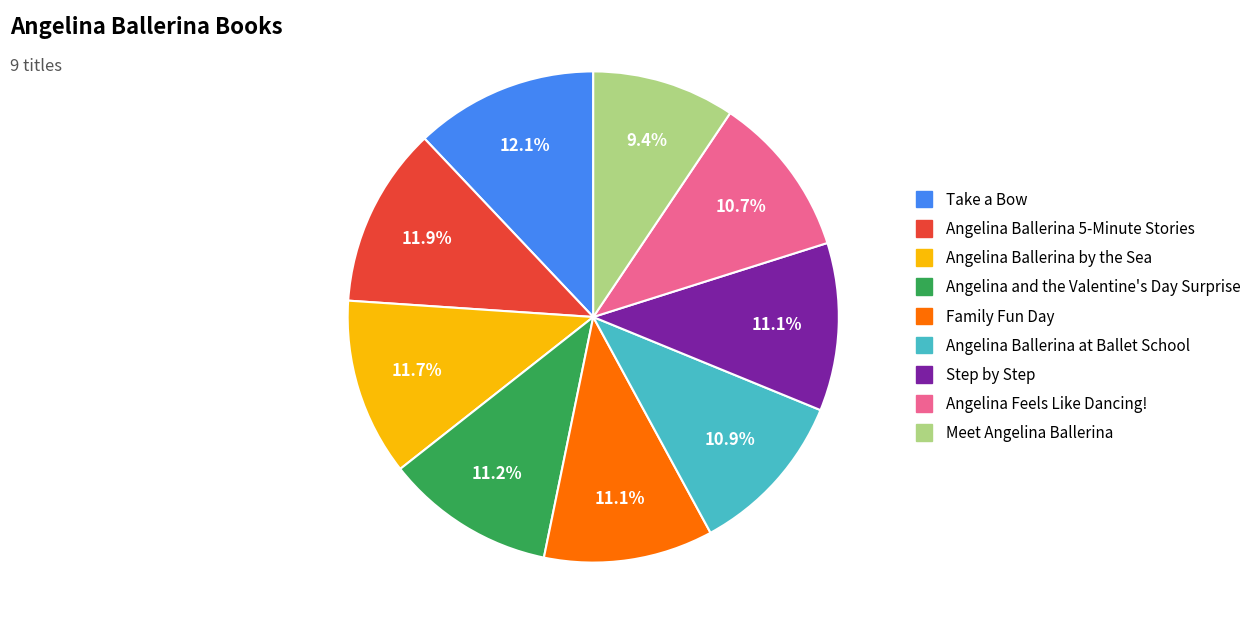

The Angelina Ballerina at Ballet School slice represents 11% of the pie. True or false?

True